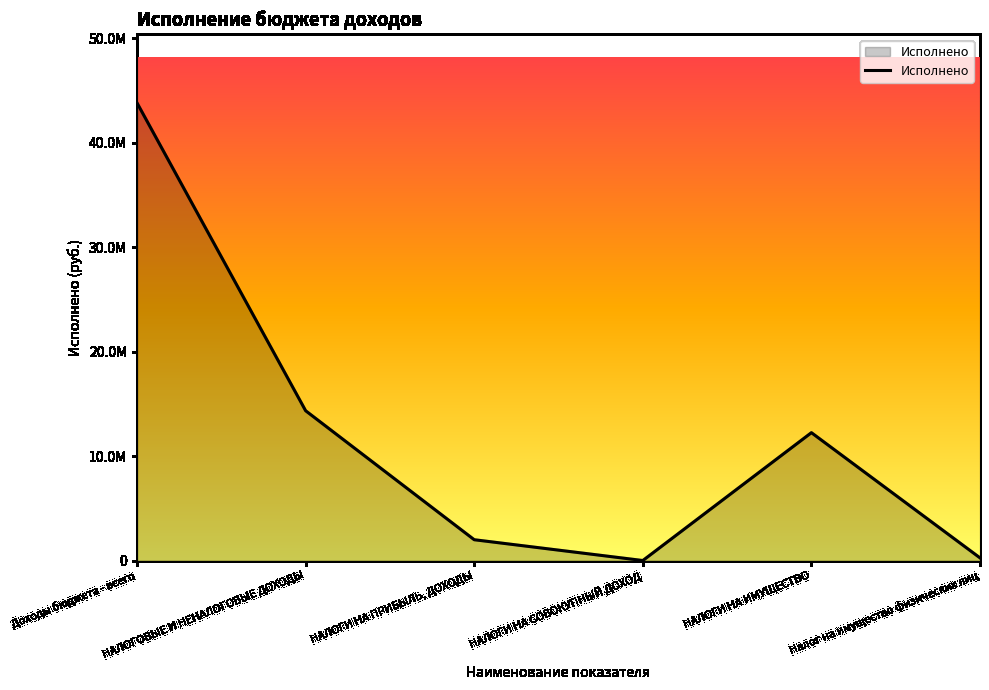

Reading left to right, what are all the values shown in this chart?

Доходы бюджета - всего=43796328.0	НАЛОГОВЫЕ И НЕНАЛОГОВЫЕ ДОХОДЫ=14336073.3	НАЛОГИ НА ПРИБЫЛЬ, ДОХОДЫ=1991961.3	НАЛОГИ НА СОВОКУПНЫЙ ДОХОД=168.7	НАЛОГИ НА ИМУЩЕСТВО=12237929.6	Налог на имущество физических лиц=255744.9